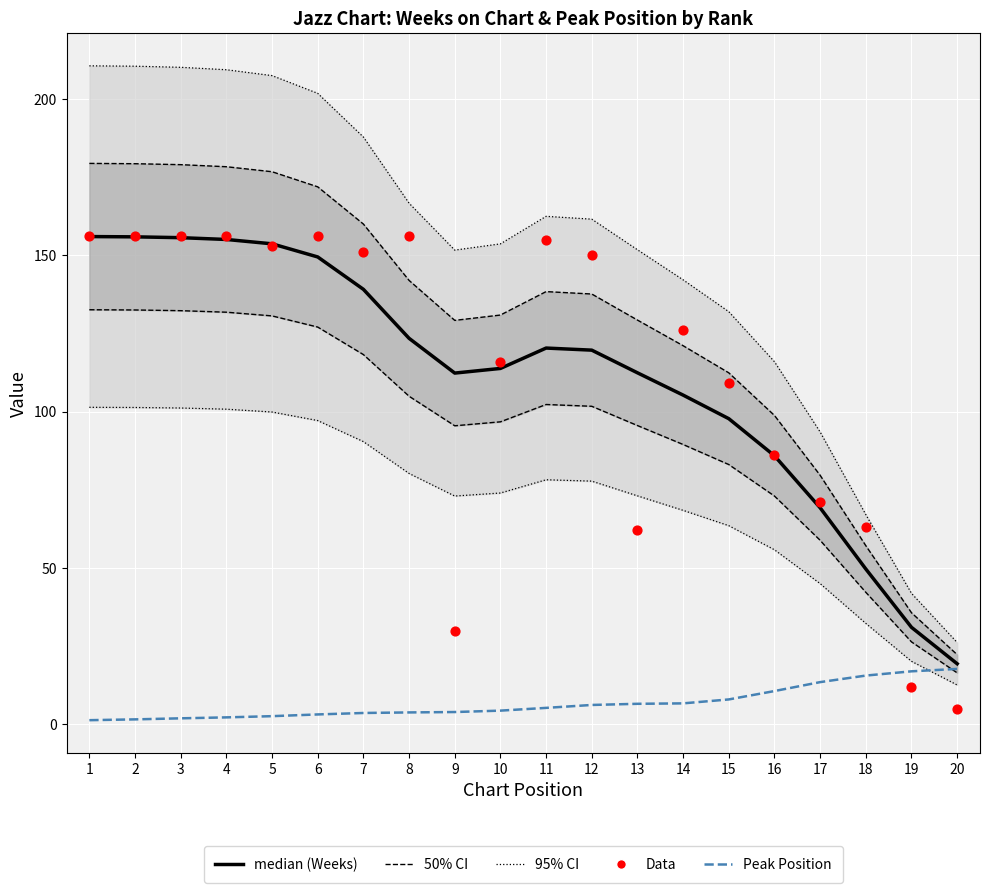

At which category is the sum across all series the highest?

3